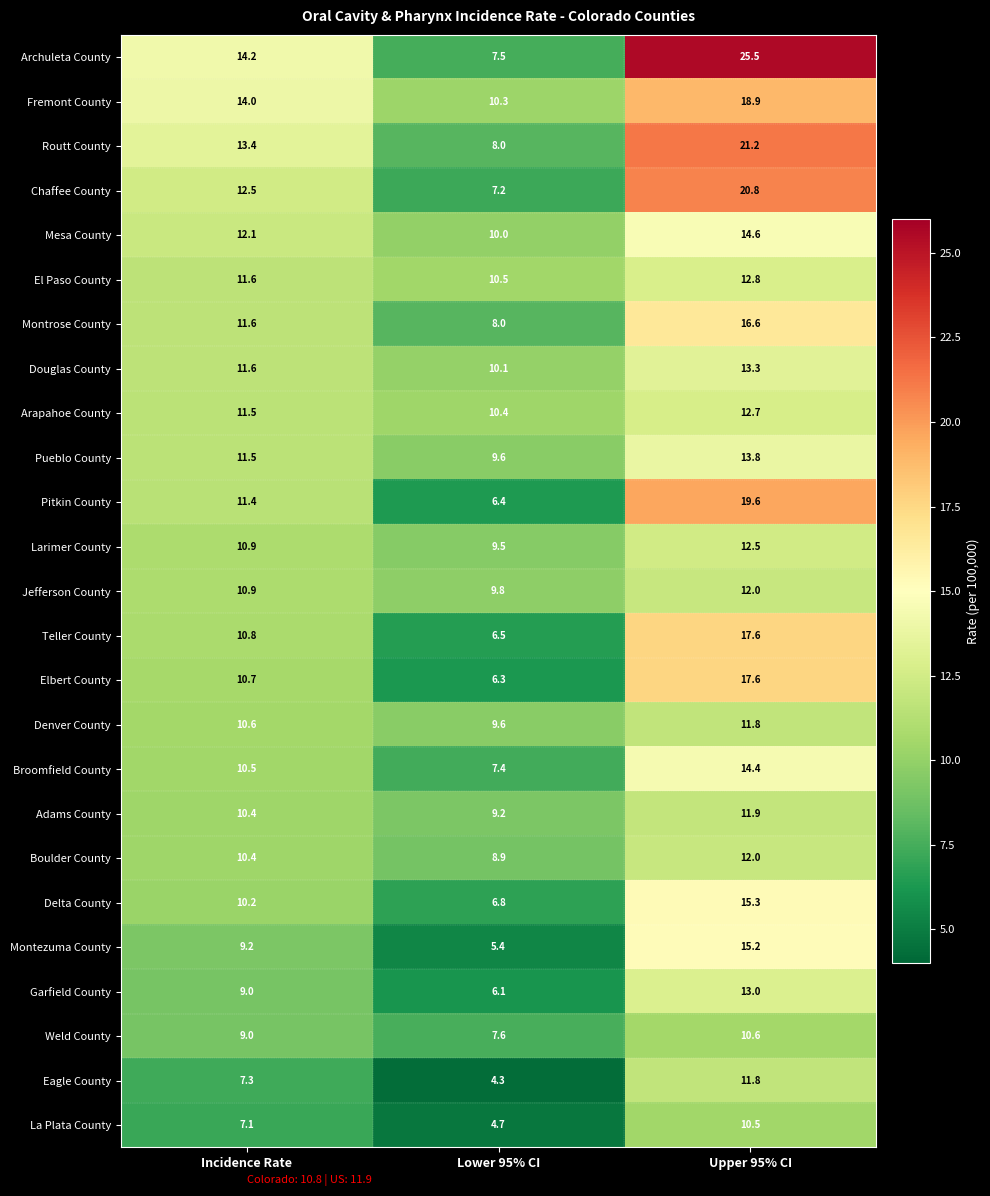

List the labels in order of Eagle County value, largest first.

Upper 95% CI, Incidence Rate, Lower 95% CI